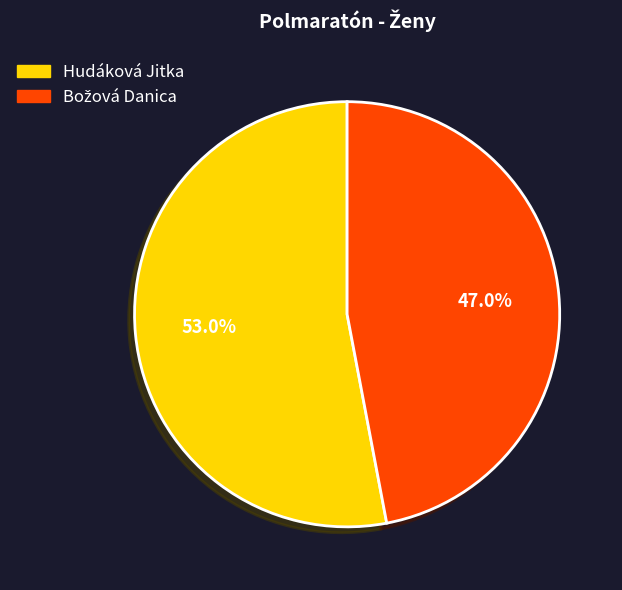

Count the number of slices in the pie.

2